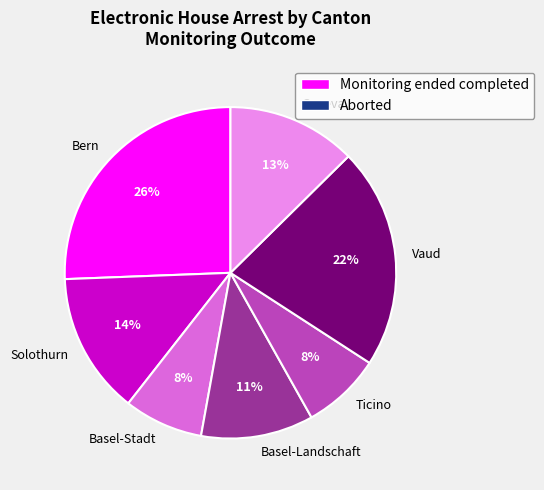

Is there a majority slice in this chart?

No